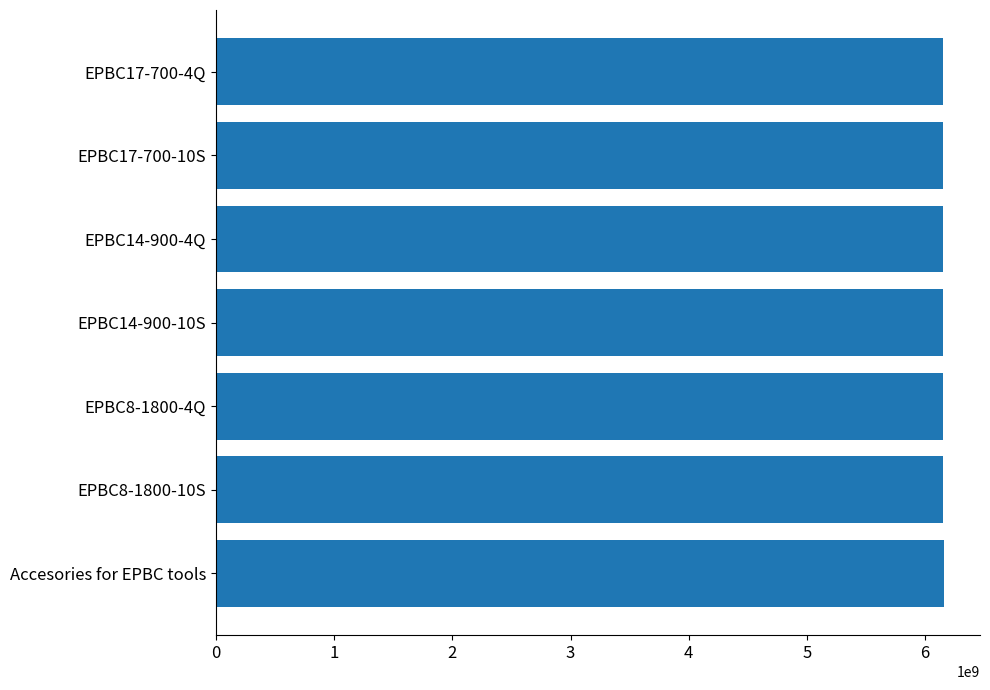

What is the sum of all values?

43068078520